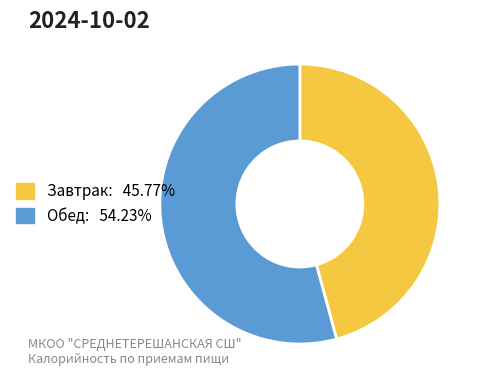

Approximately how many times larger is the value at Завтрак compared to Обед?

0.8